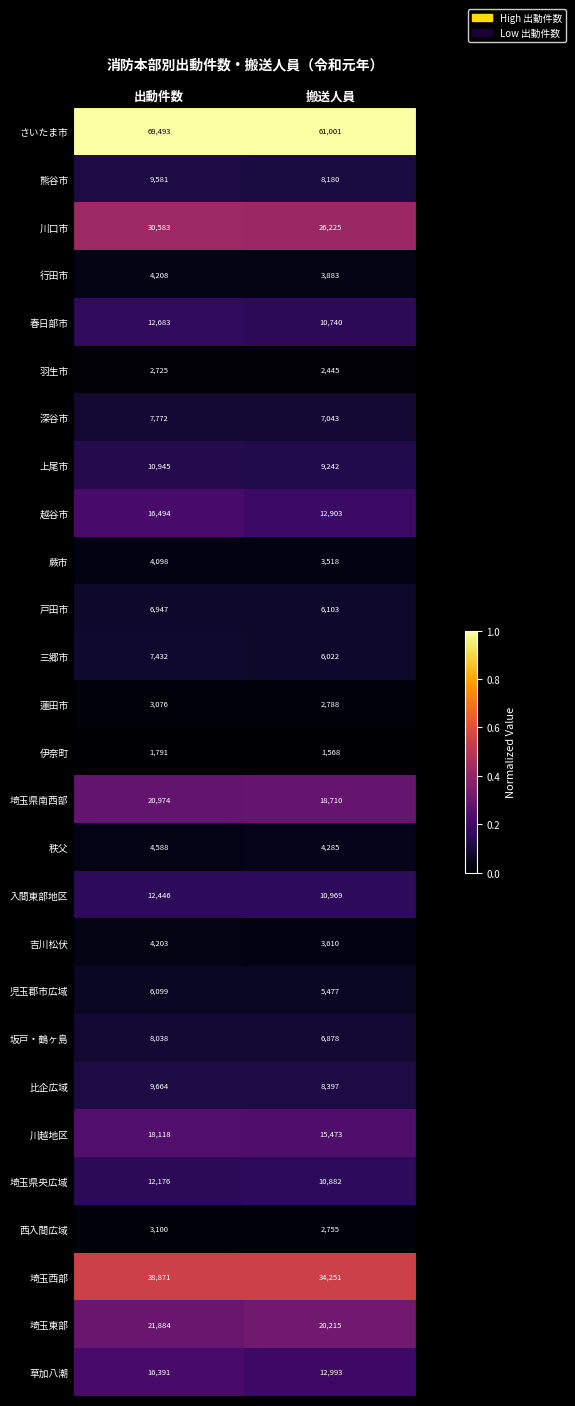

What value does the 蕨市 series have at 搬送人員, to the nearest 50?

3500